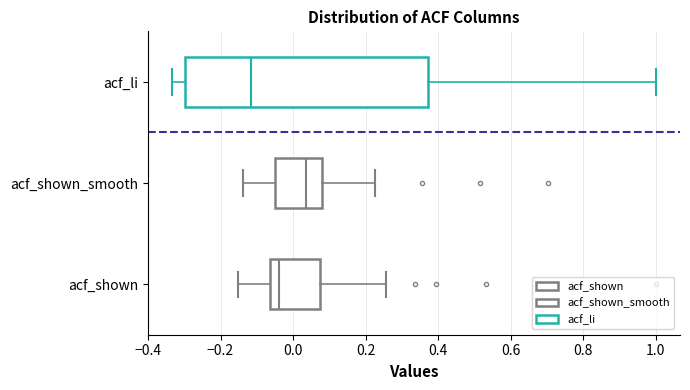

Comparing the boxes themselves (not the whiskers), which one is the widest?

acf_li